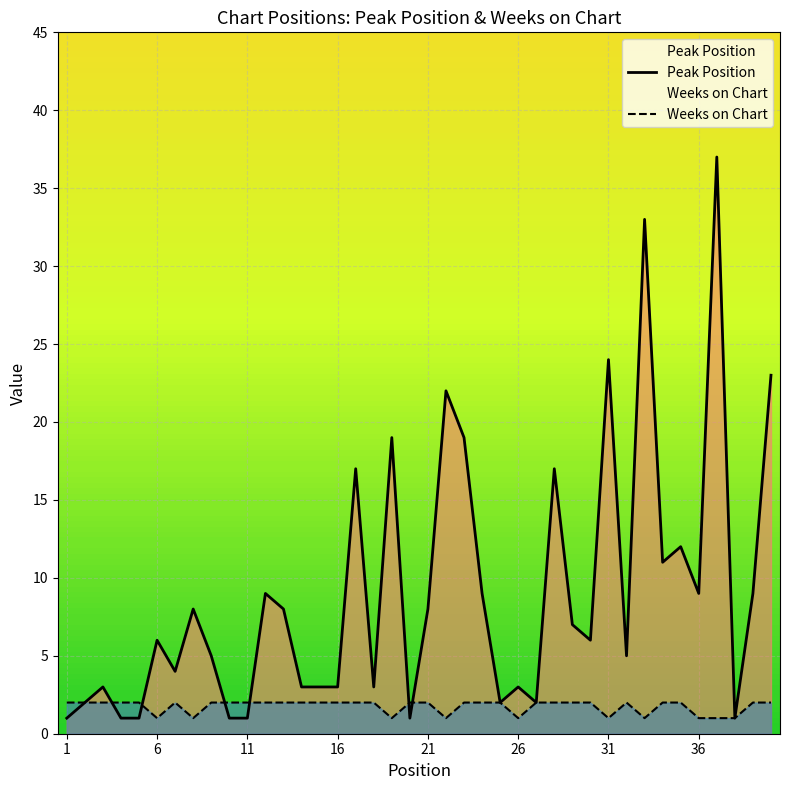

How many times do Peak Position and Weeks on Chart cross each other?

6